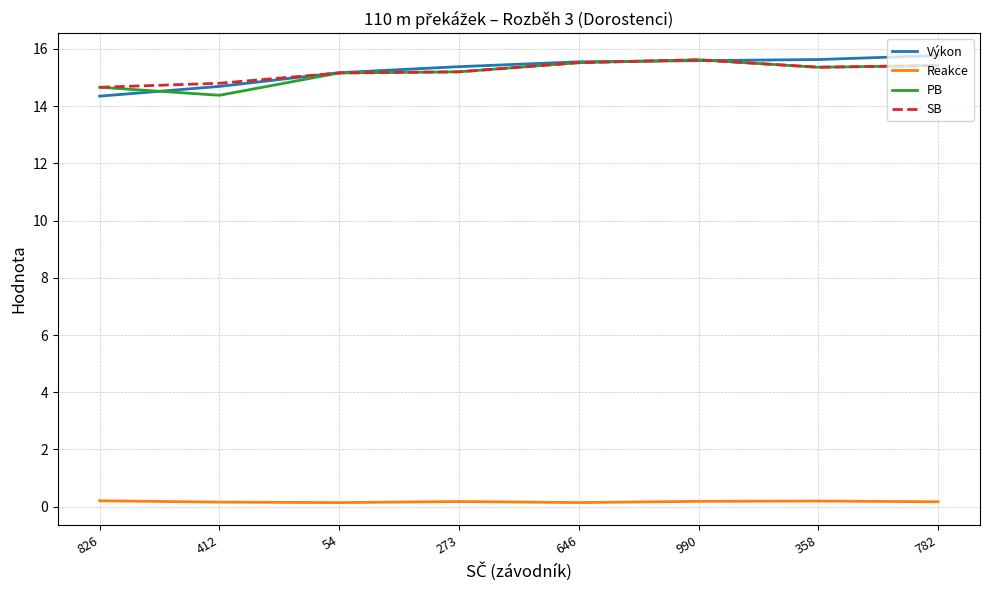

Does the chart display data point markers on the line(s)?

No